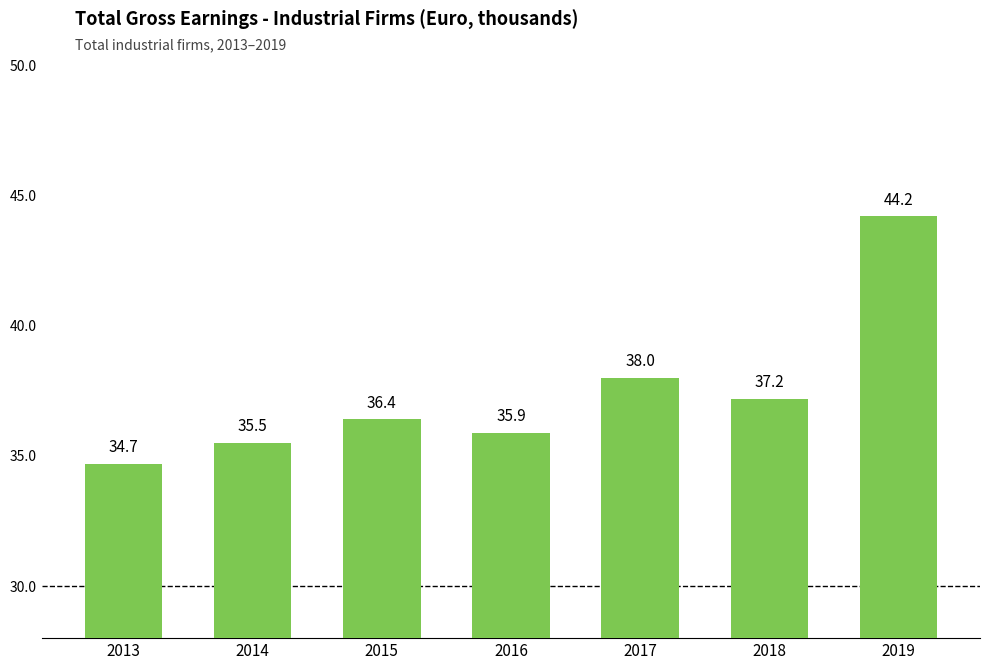

Where does the data first go above 36?

2015